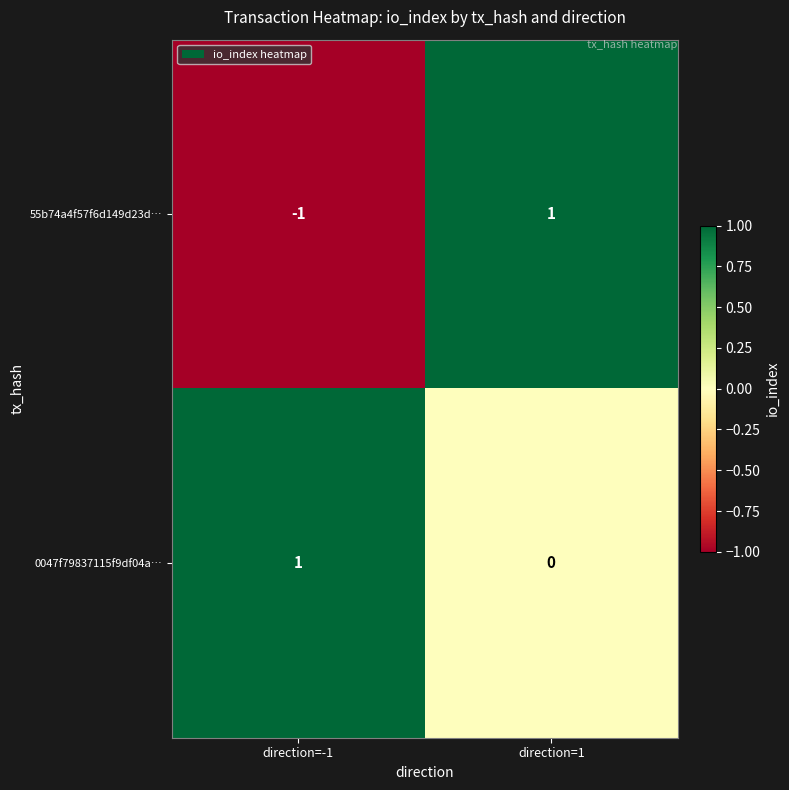

True or false: 0047f79837115f9df04a… has a value of 0 at direction=-1.

False